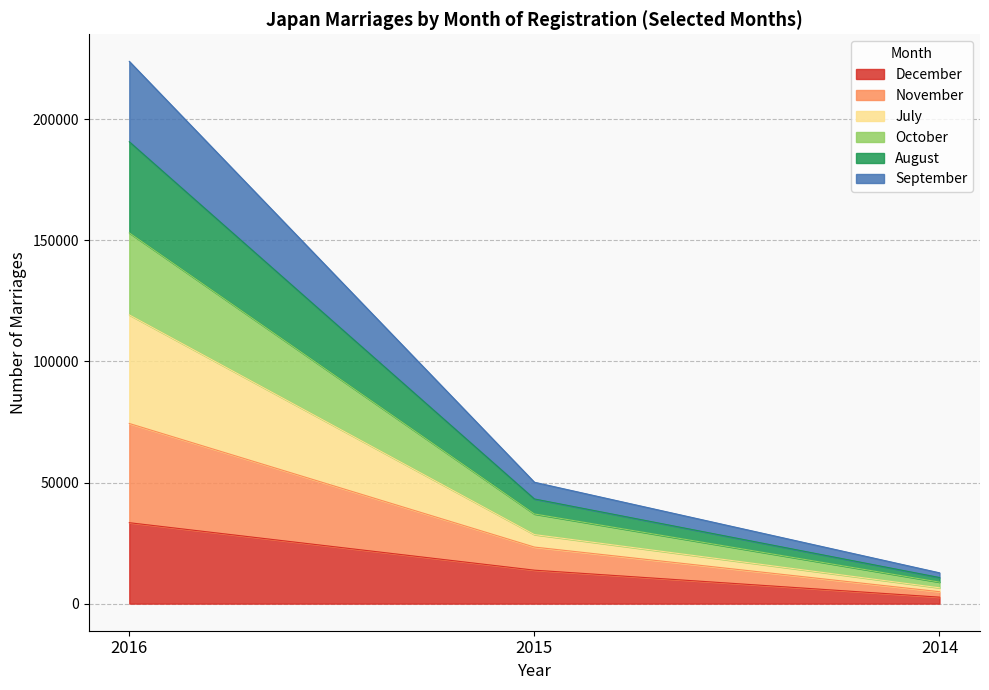

What are all the series names shown in the legend?

December, November, July, October, August, September